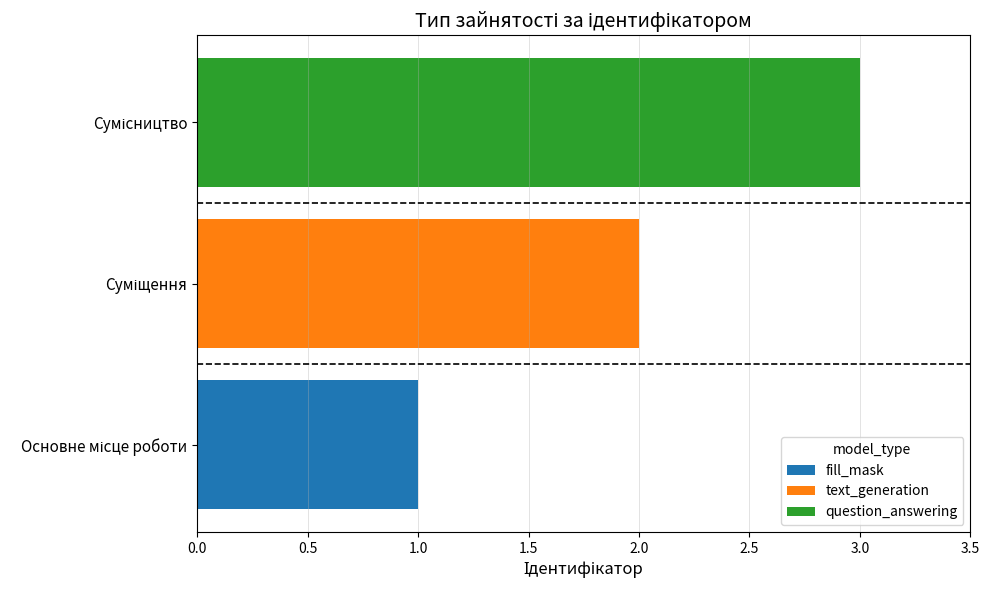

How many bars are there in total?

3